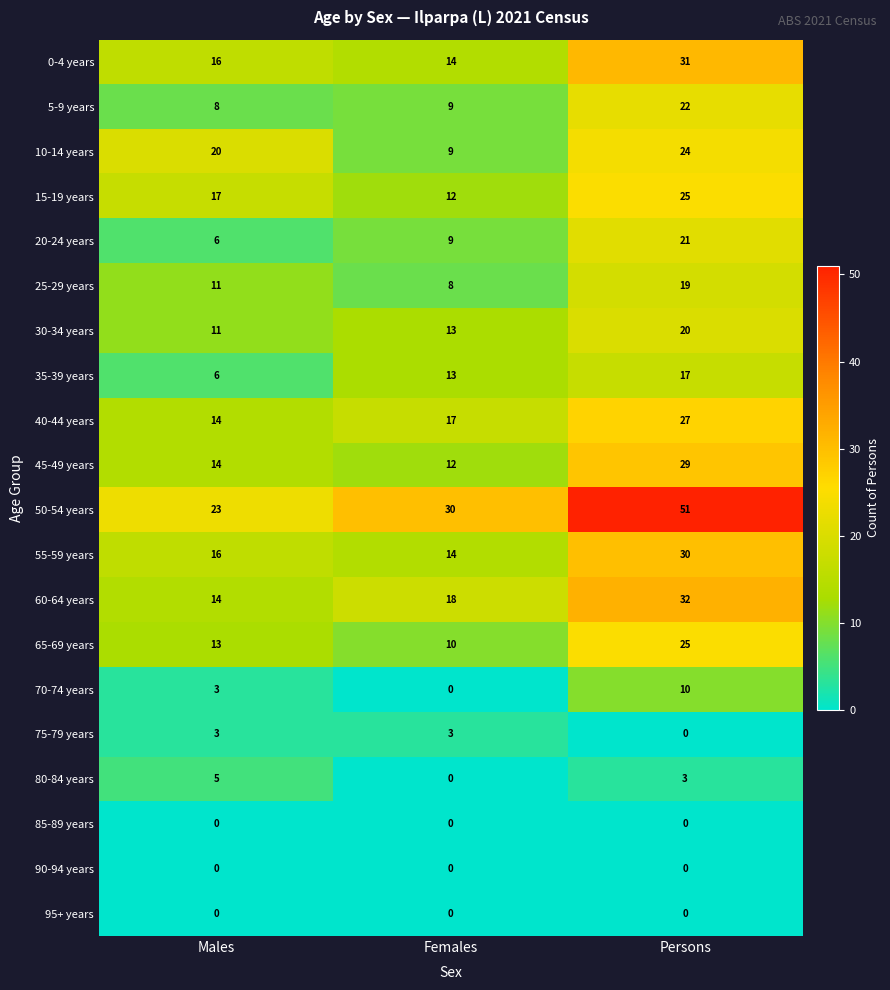

Which series has the largest range (max minus min)?

50-54 years